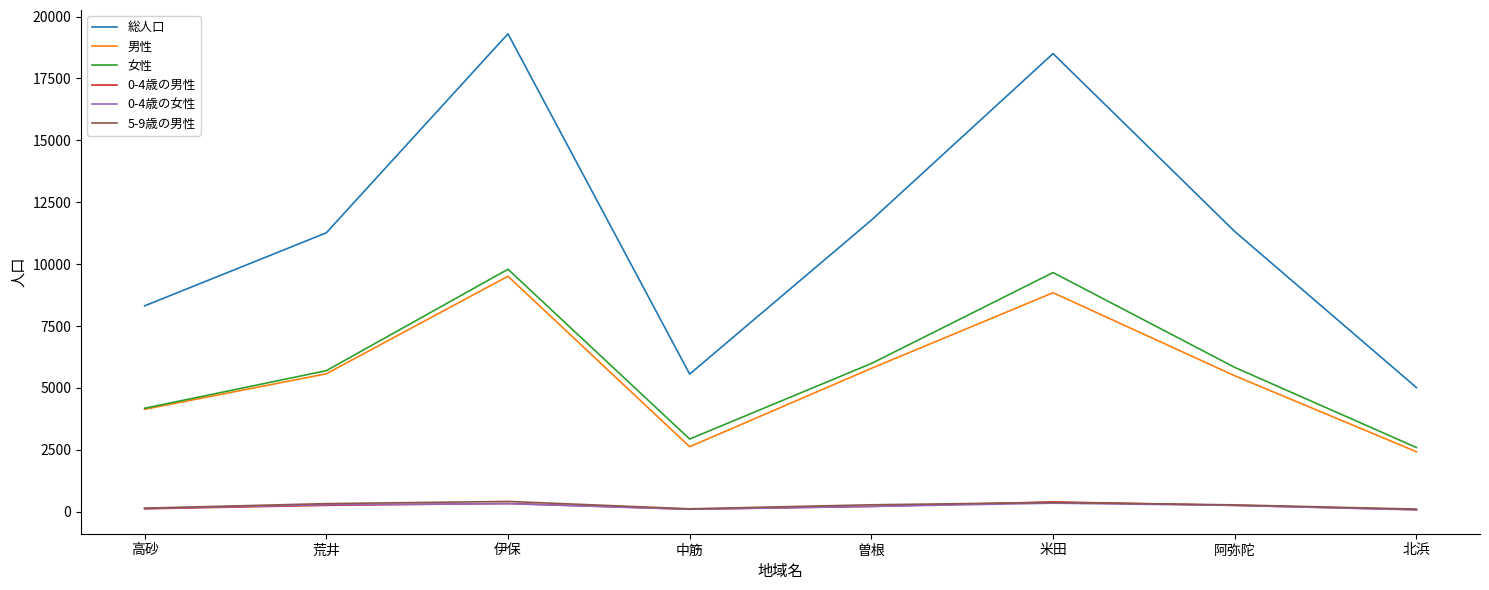

Which series has the largest total across all categories?

総人口